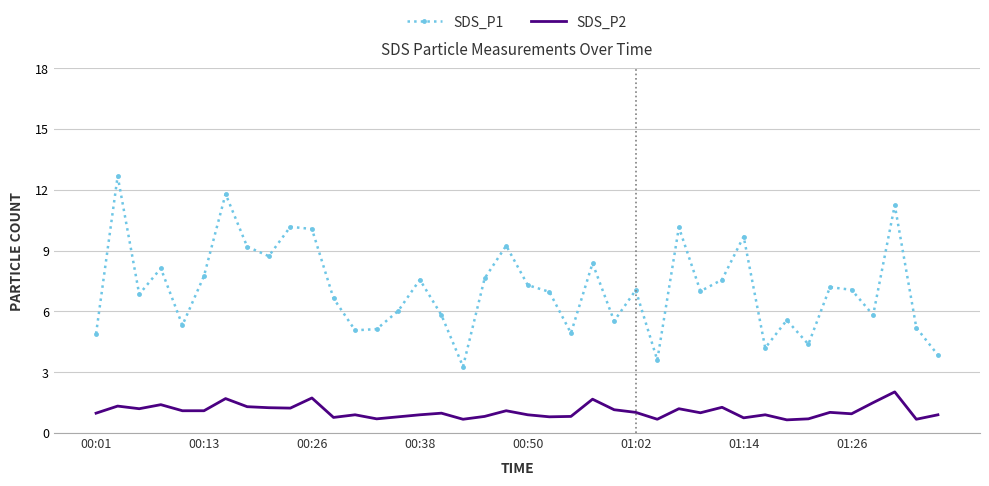

Rank the series by their average value, from highest to lowest.

SDS_P1, SDS_P2